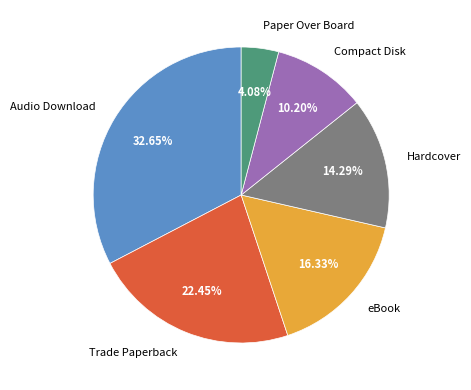

Is there any slice that represents more than half of the pie?

No